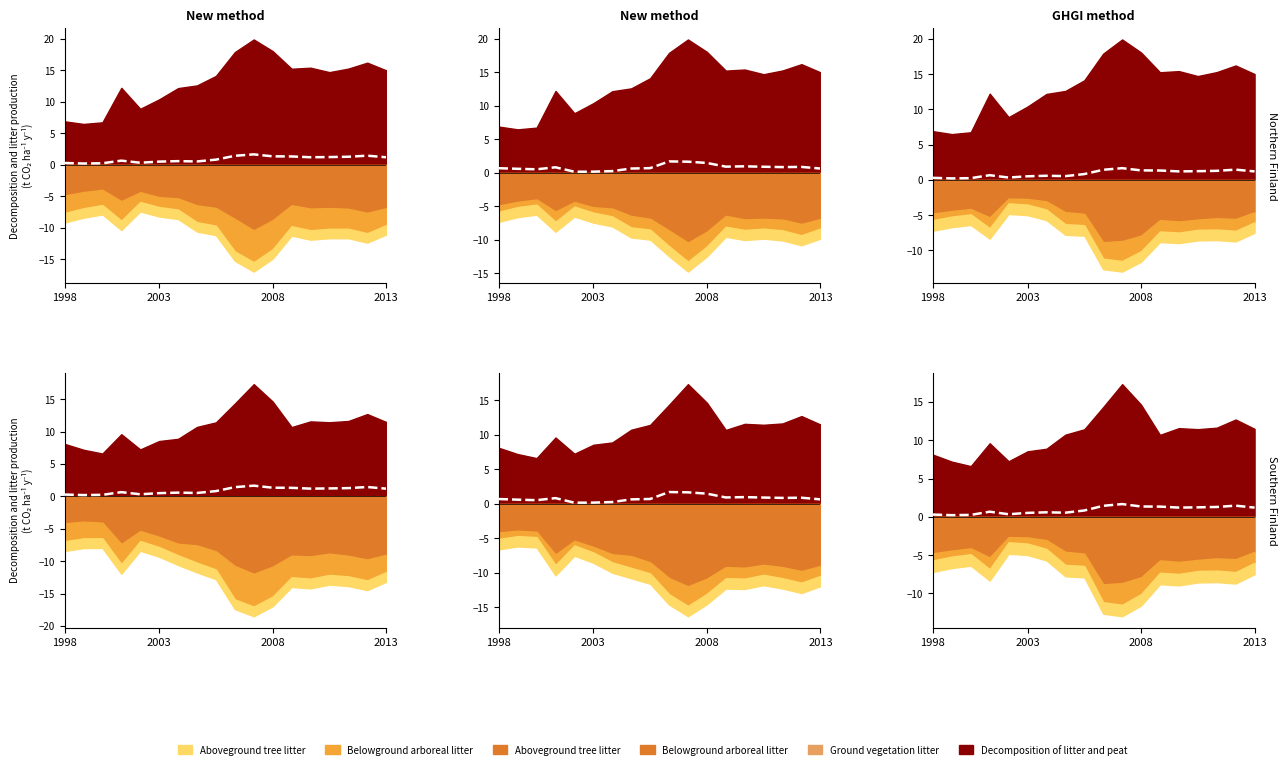

How many data points does each series have?

18